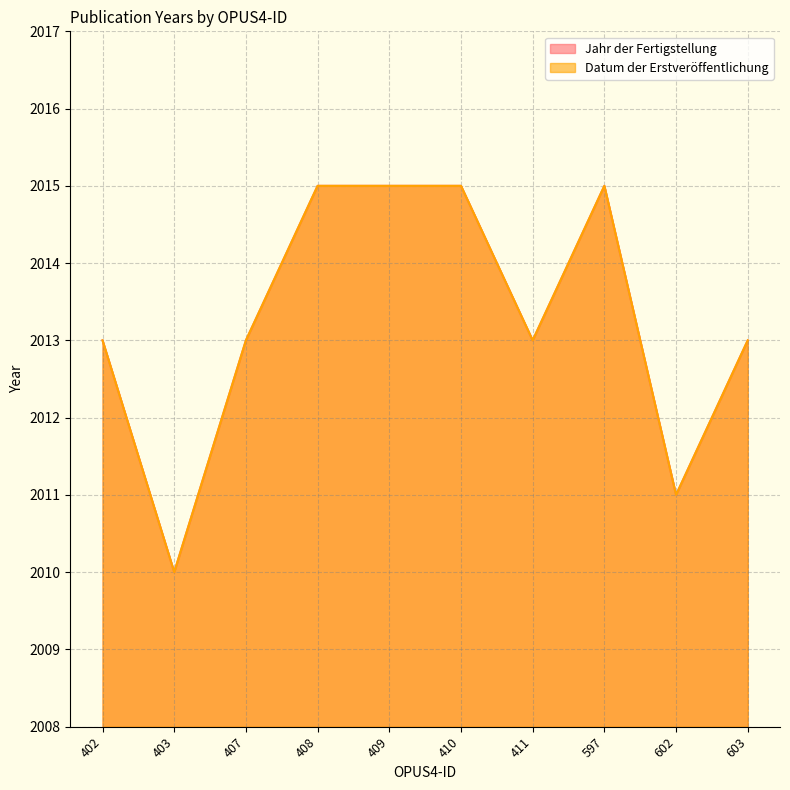

What is the difference between the maximum and minimum values in the Jahr der Fertigstellung series?

5